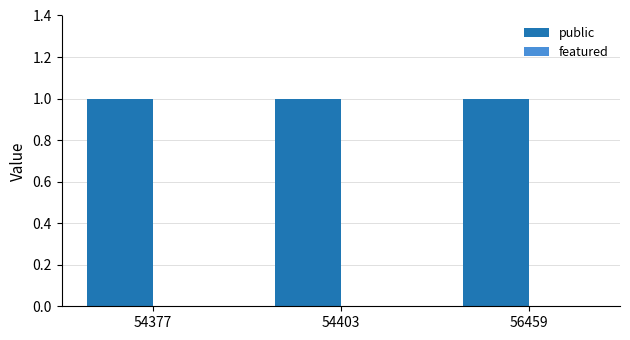

Between 54403 and 56459, which series saw the biggest shift?

public